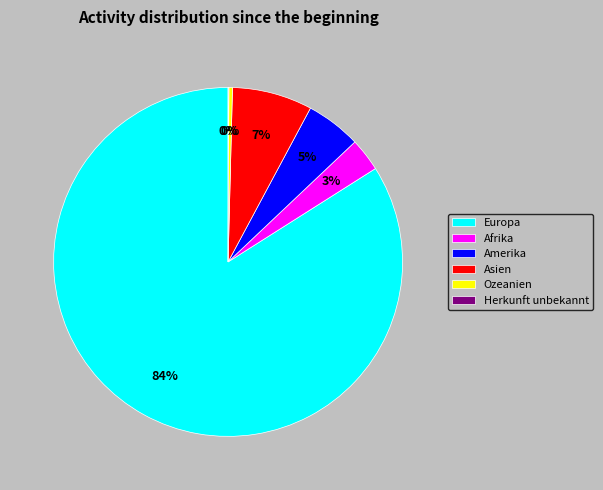

Which slice is the largest?

Europa